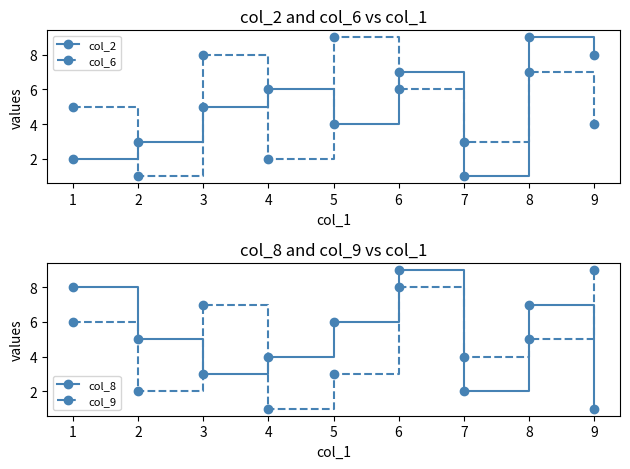

How many lines are shown in the chart?

4